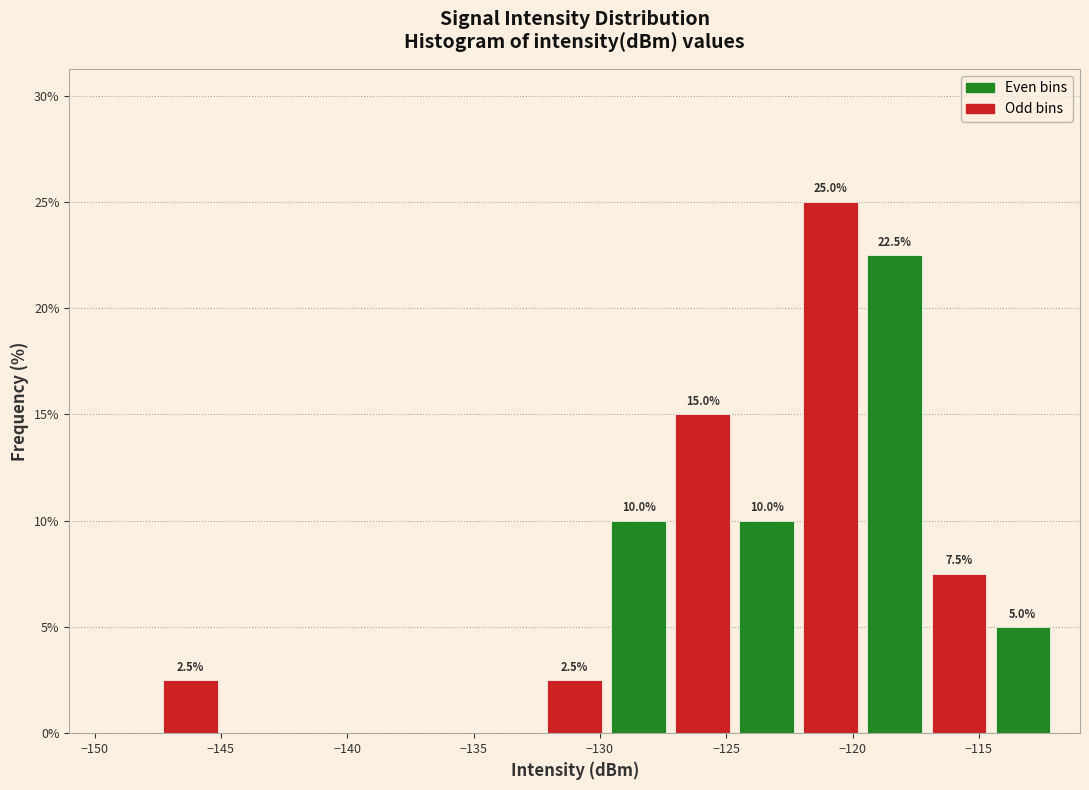

Which range on the x-axis has the tallest bar?

-122.0 to -119.5